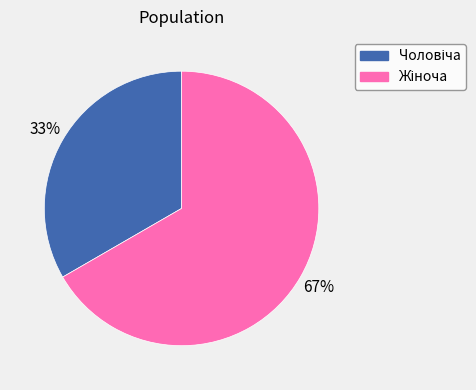

Count the number of slices in the pie.

2